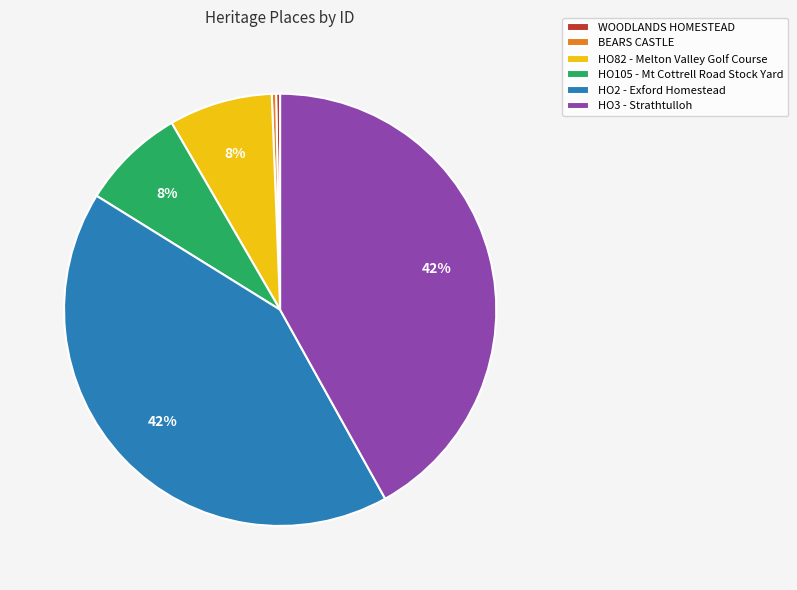

Does WOODLANDS HOMESTEAD account for over 50% of the chart?

No